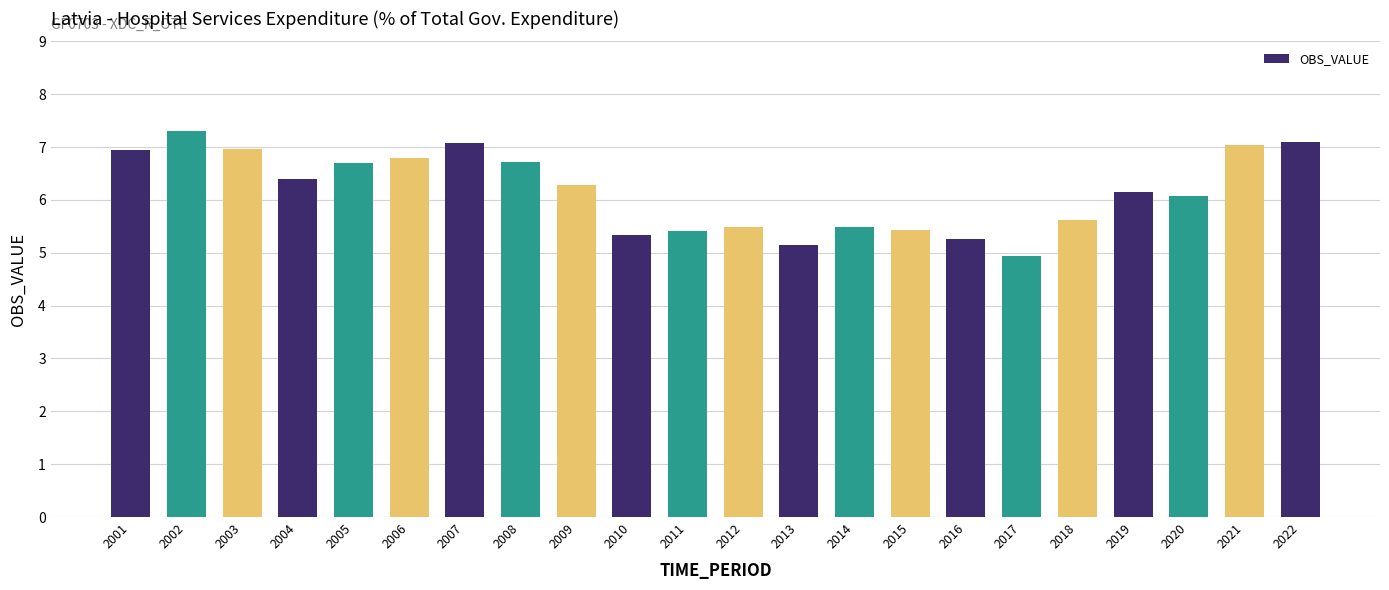

What is the maximum value shown in the chart?

7.3